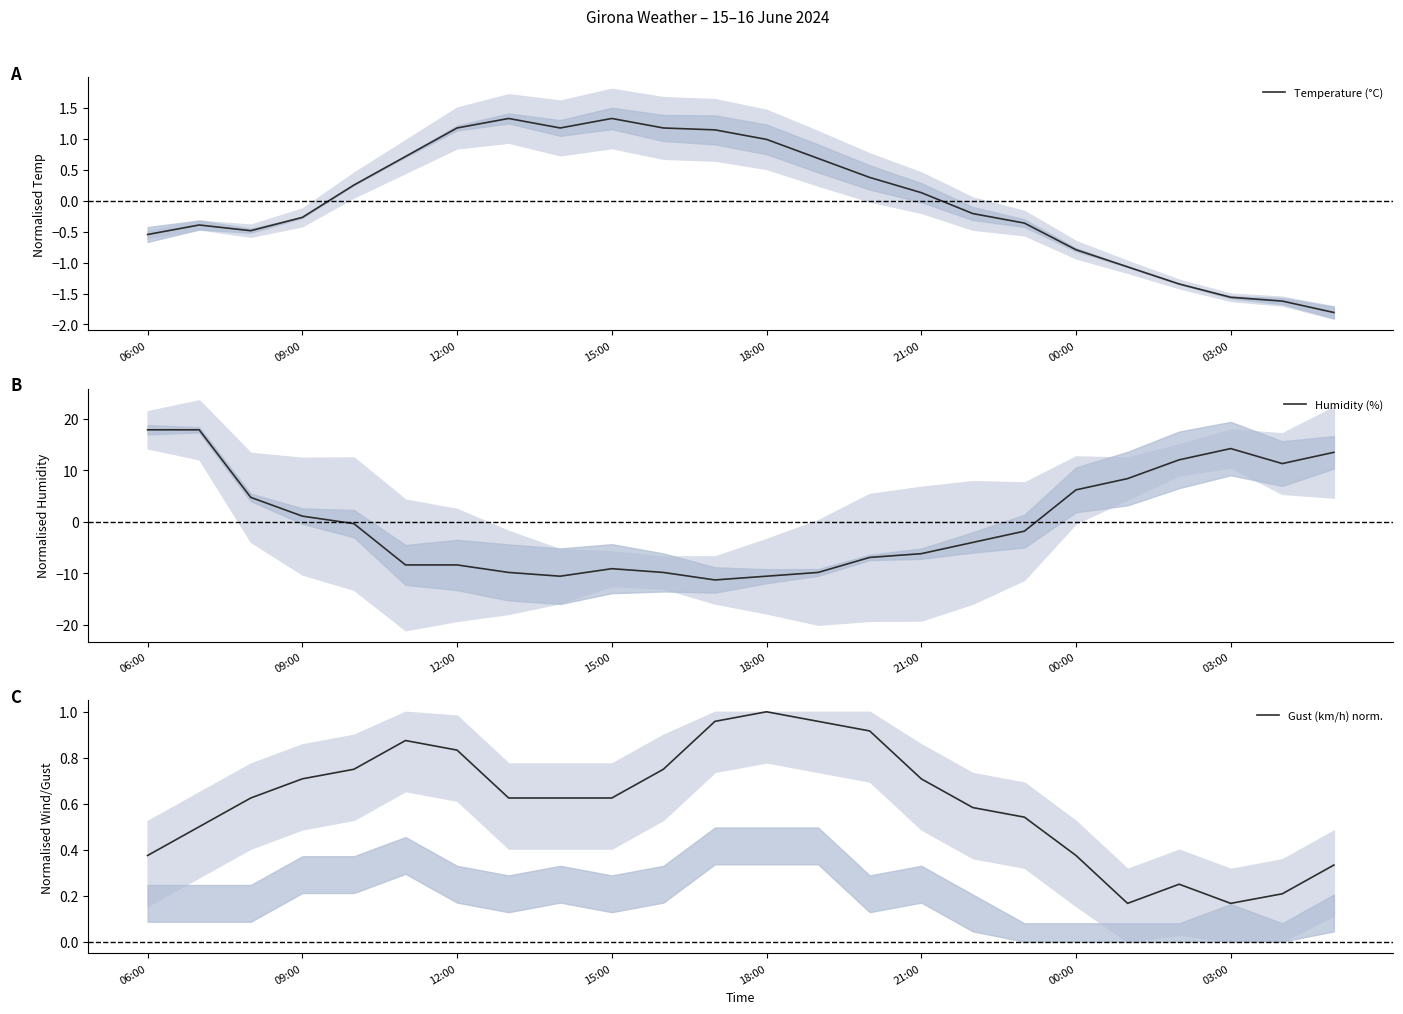

Is it true that Temperature (°C) equals 1.3 at 15:00?

True